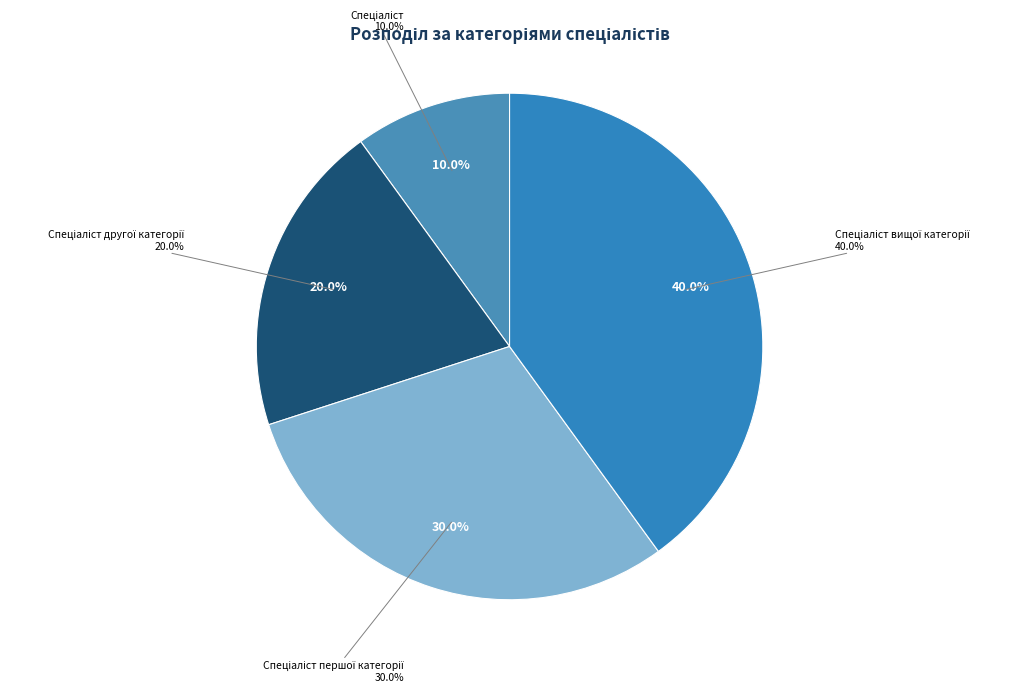

Is there any slice that represents more than half of the pie?

No